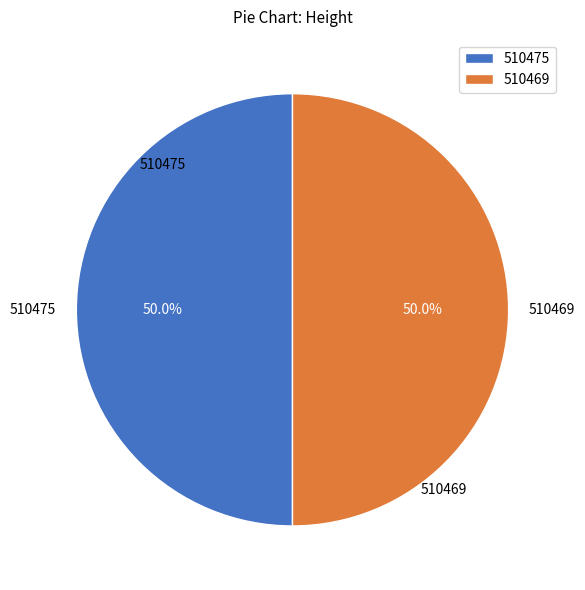

Combined, do 510475 and 510469 account for over 50%?

Yes